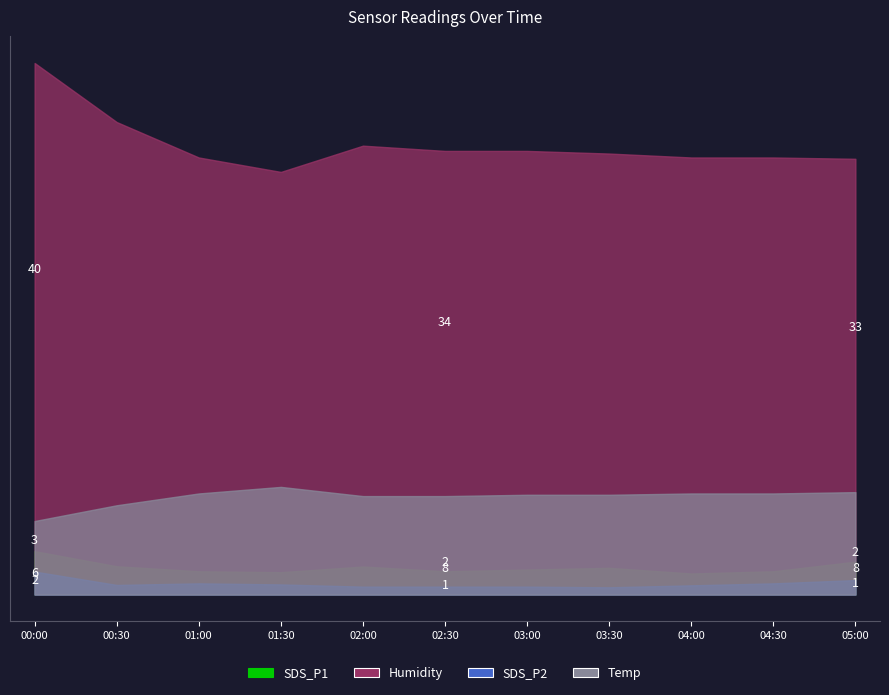

What is the difference between the maximum and minimum values in the SDS_P1 series?

1.7